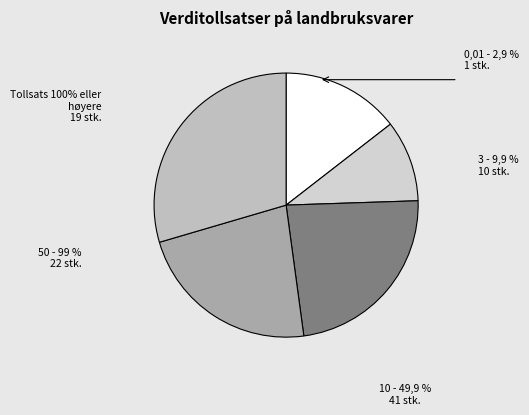

Rank the categories by value from highest to lowest.

Tollsats 100% eller høyere 19 stk., 10 - 49,9 % 41 stk., 50 - 99 % 22 stk., 0,01 - 2,9 % 1 stk., 3 - 9,9 % 10 stk.